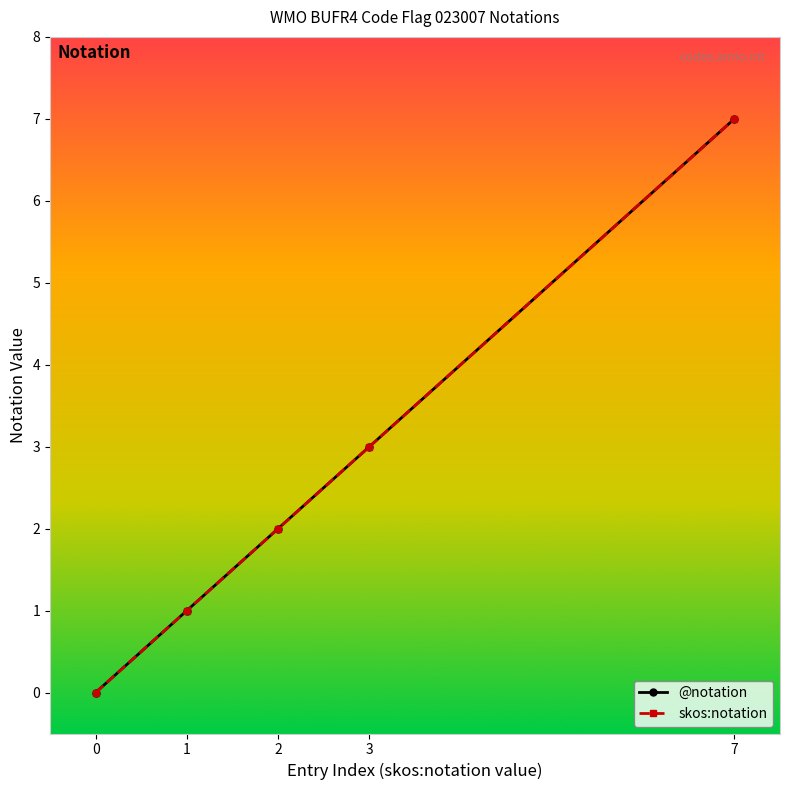

Reading left to right, transcribe all the data shown in this chart.

@notation: 0=0	1=1	2=2	3=3	7=7
skos:notation: 0=0	1=1	2=2	3=3	7=7